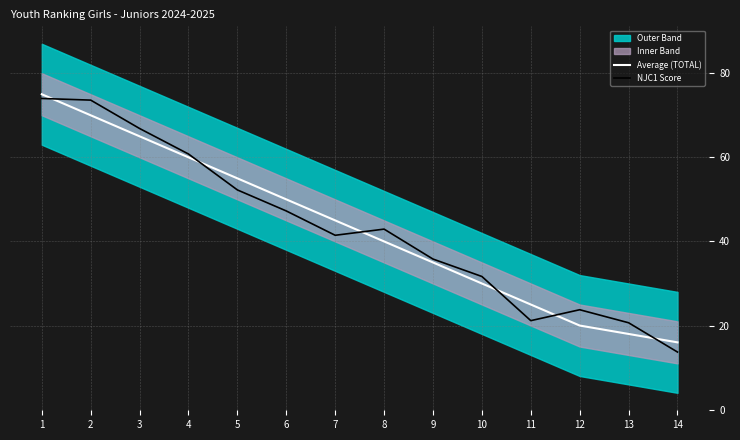

What is the minimum value shown in the chart?

13.7